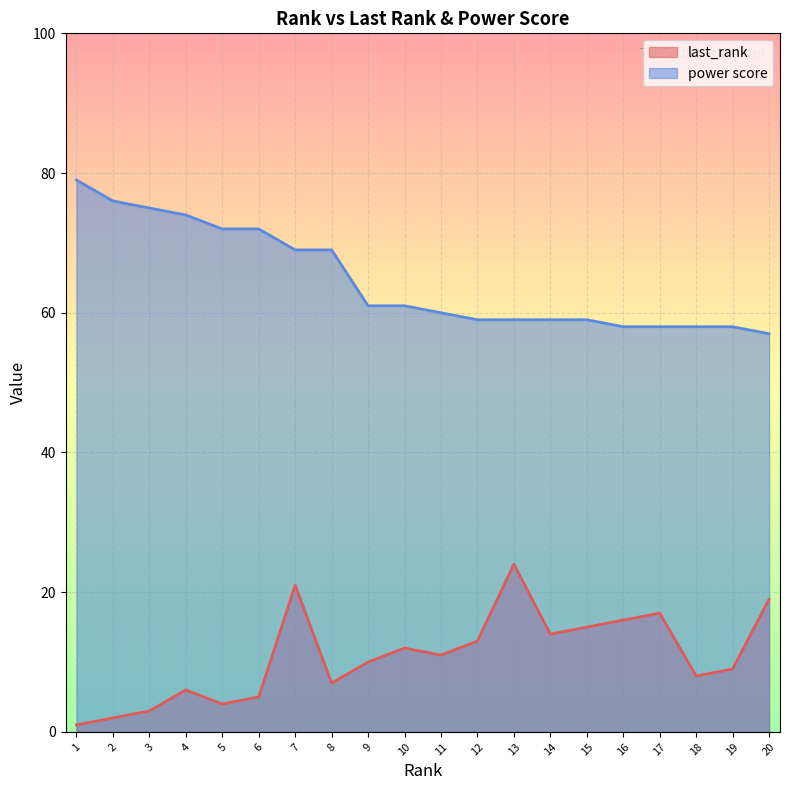

Read the last_rank value at 8.

7